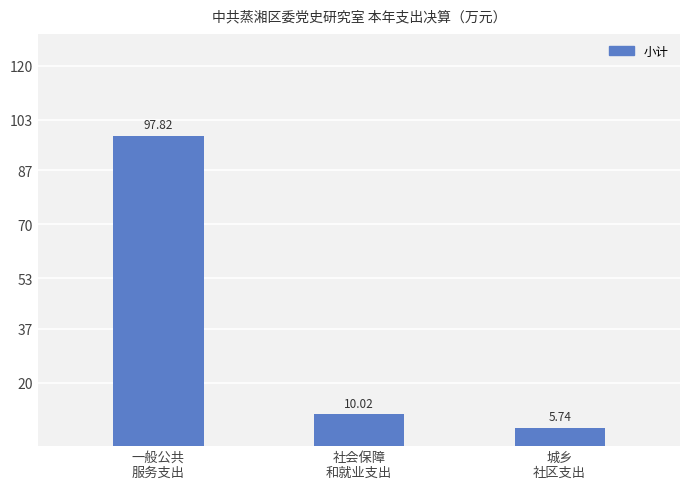

What is the sum of all values?

113.6